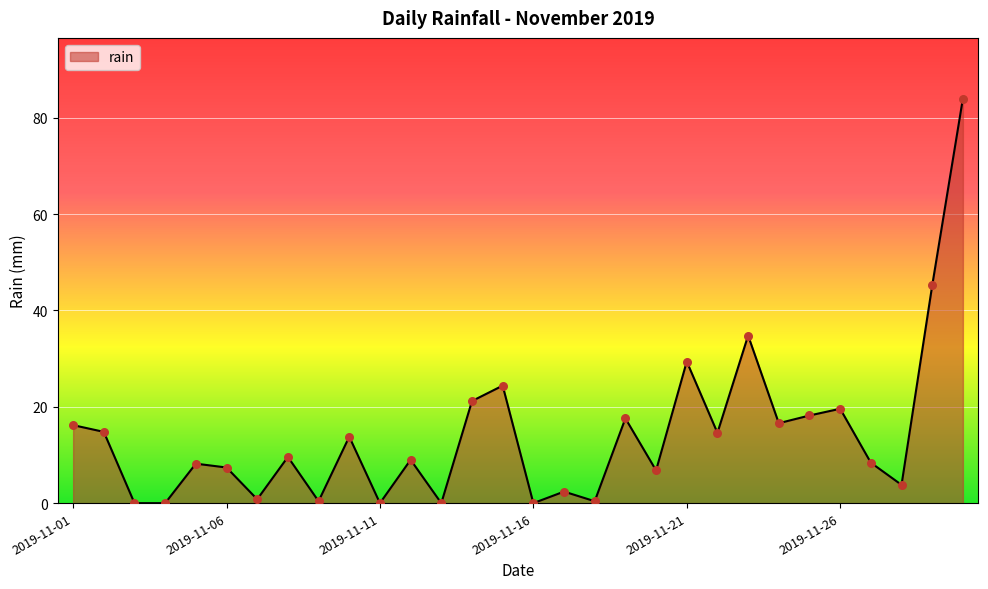

What is the difference between the maximum and minimum values?

84.0